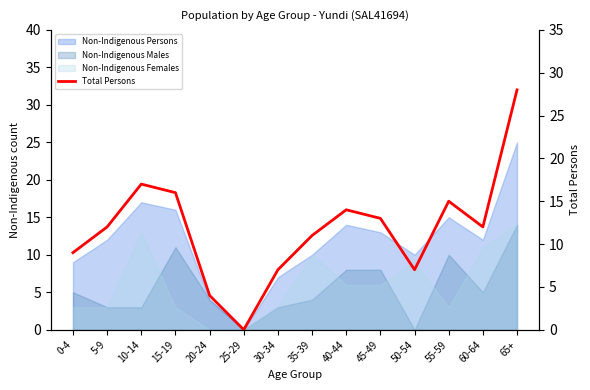

What position from the right is 15-19?

11